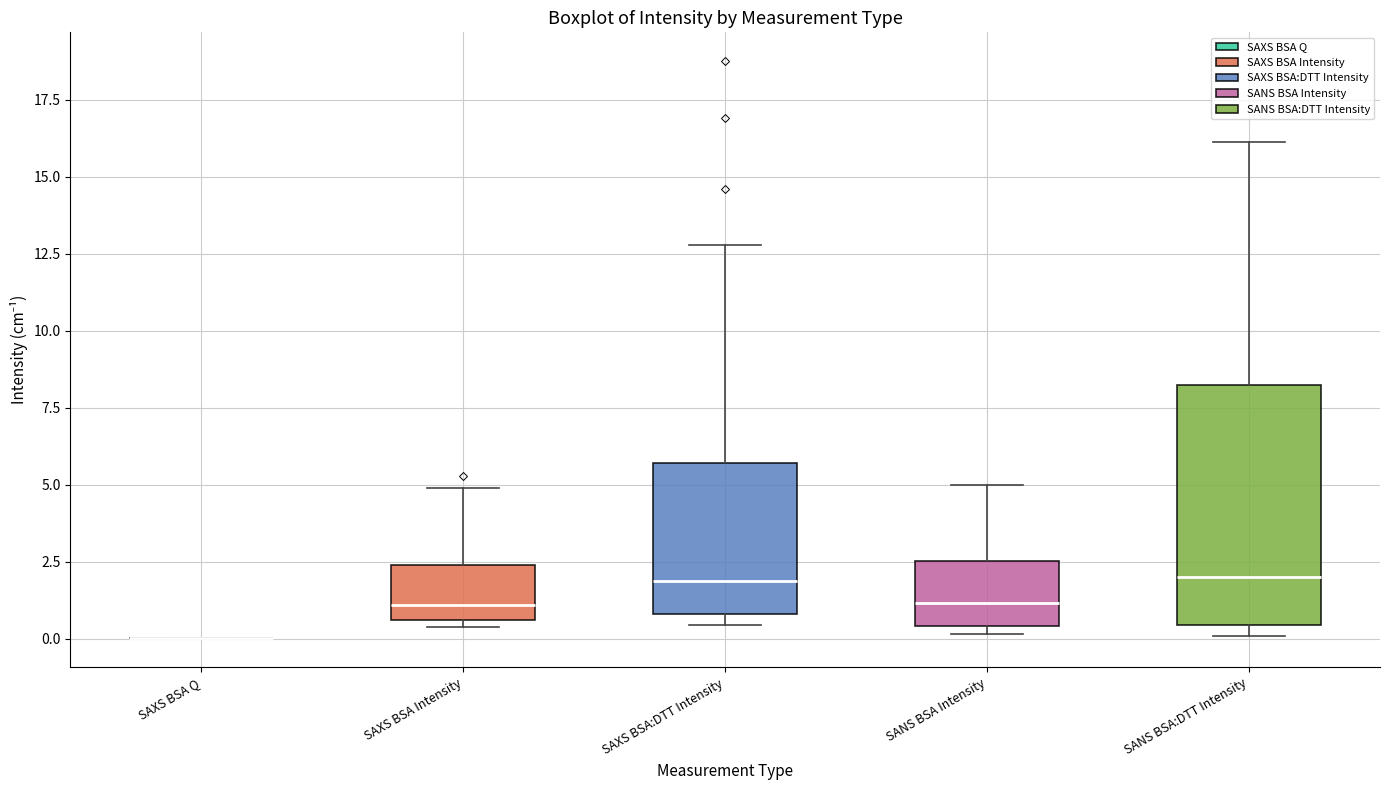

Comparing the boxes themselves (not the whiskers), which one is the tallest?

SANS BSA:DTT Intensity